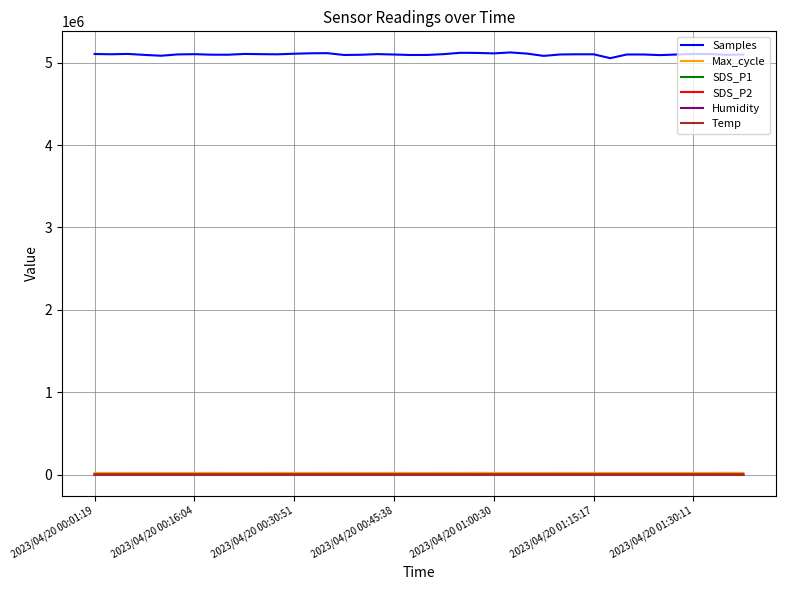

True or false: Max_cycle and Temp cross at least once.

False